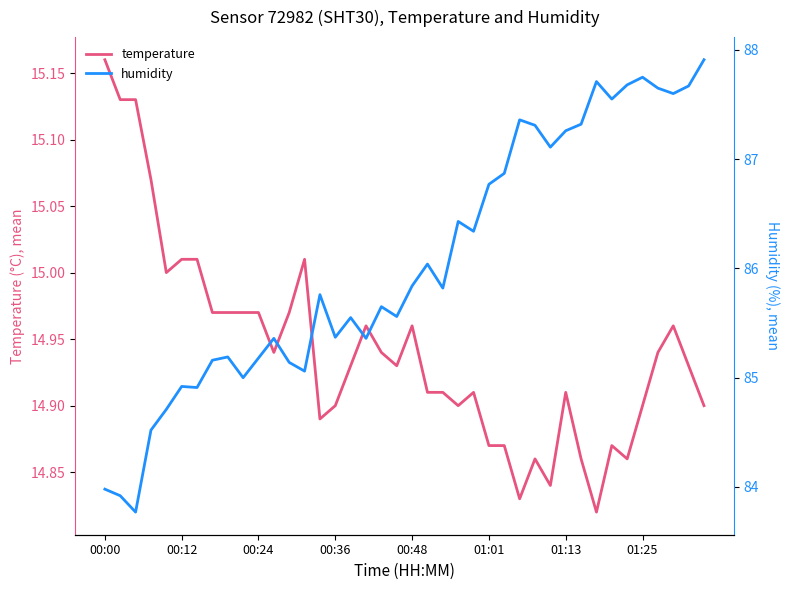

At which category does the chart reach its minimum across all series?

32